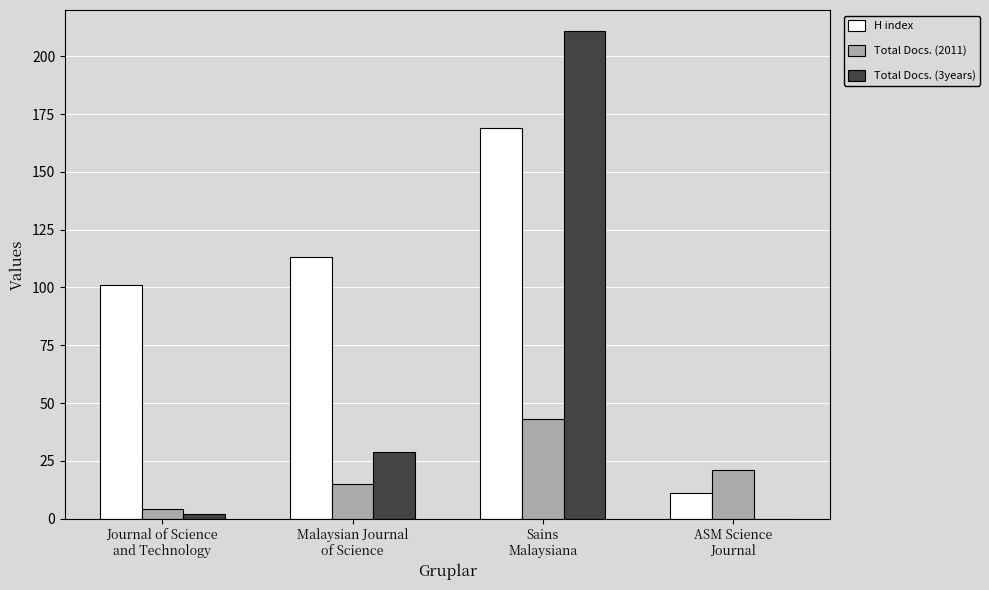

At which label is Total Docs. (2011) closest to 23?

ASM Science
Journal